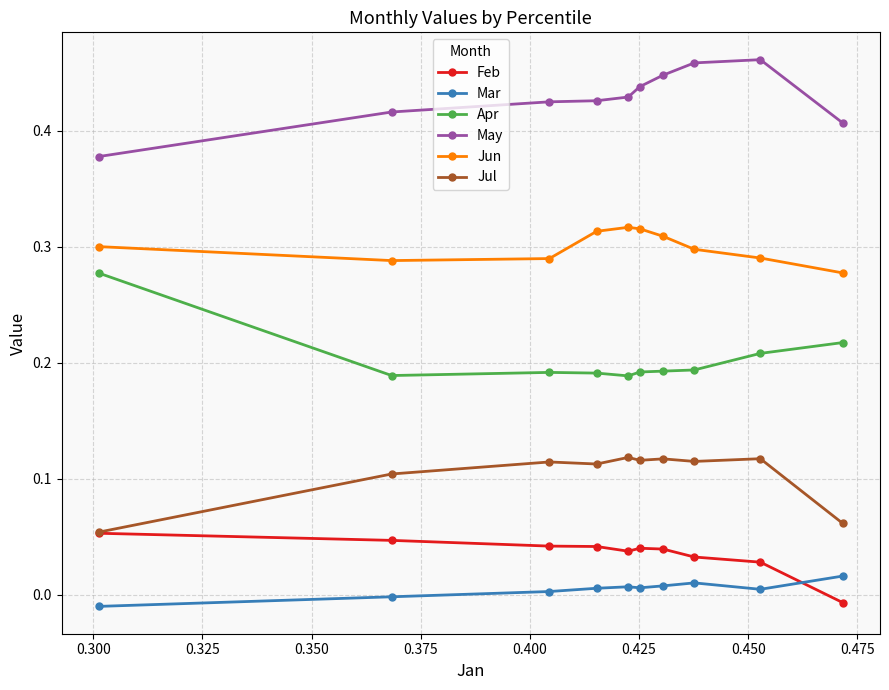

True or false: Jun has more than 0 interior local peaks.

True